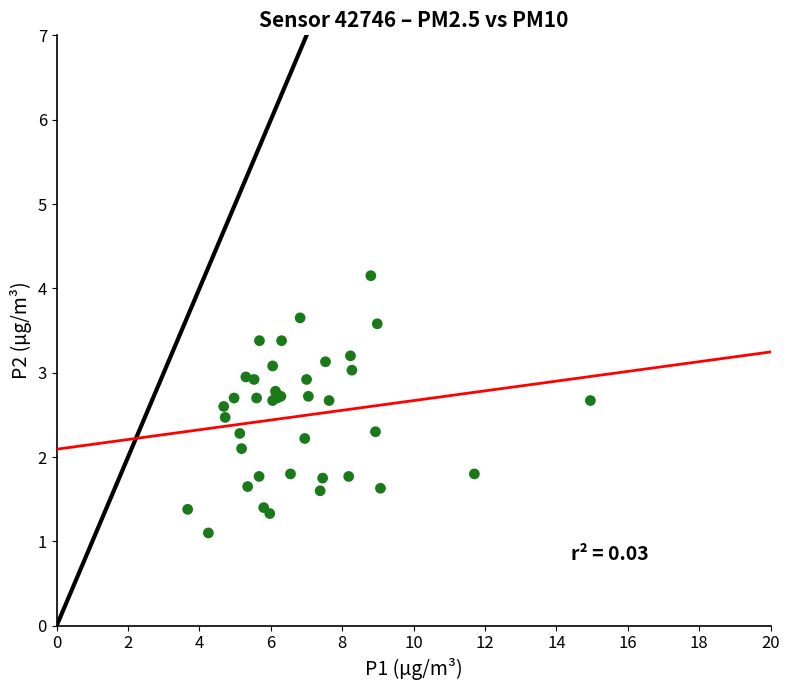

What Y value in the scatter plot is closest to 2?

2.1